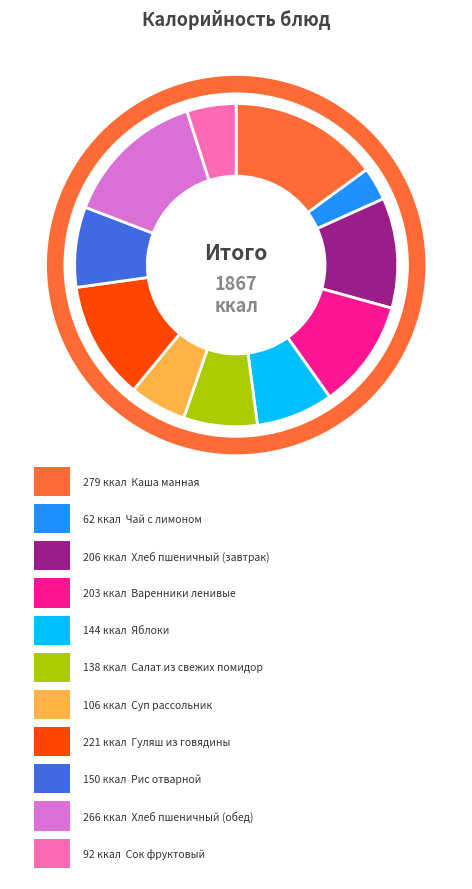

How many slices are in this pie chart?

11